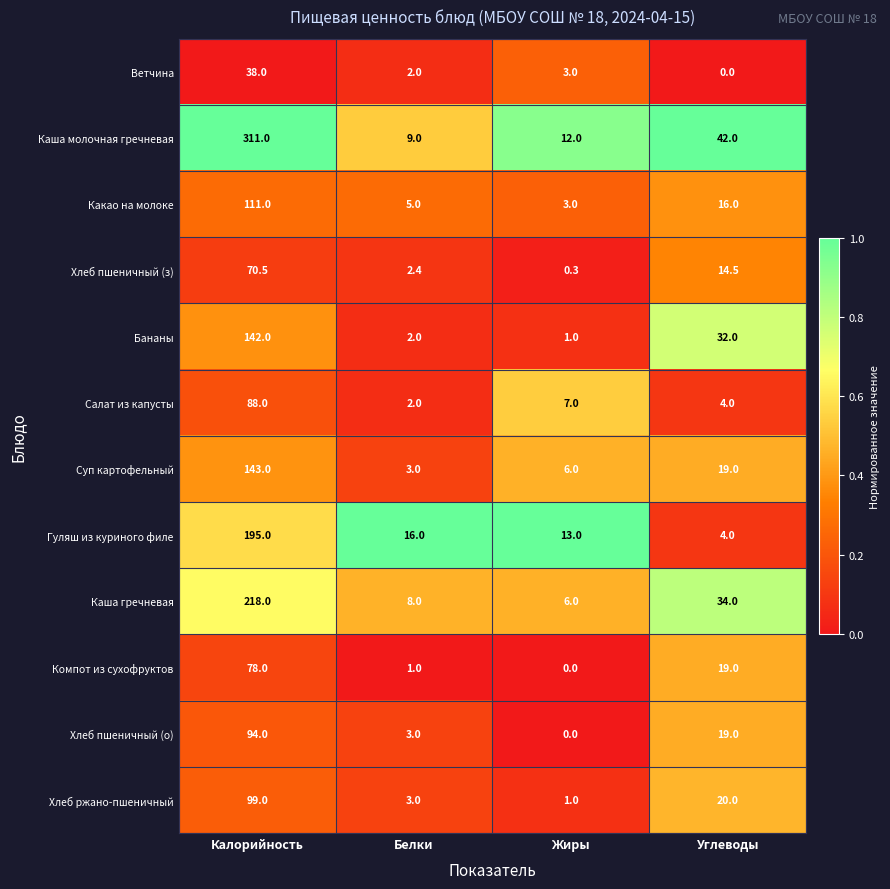

List the labels in order of Бананы value, largest first.

Калорийность, Углеводы, Белки, Жиры